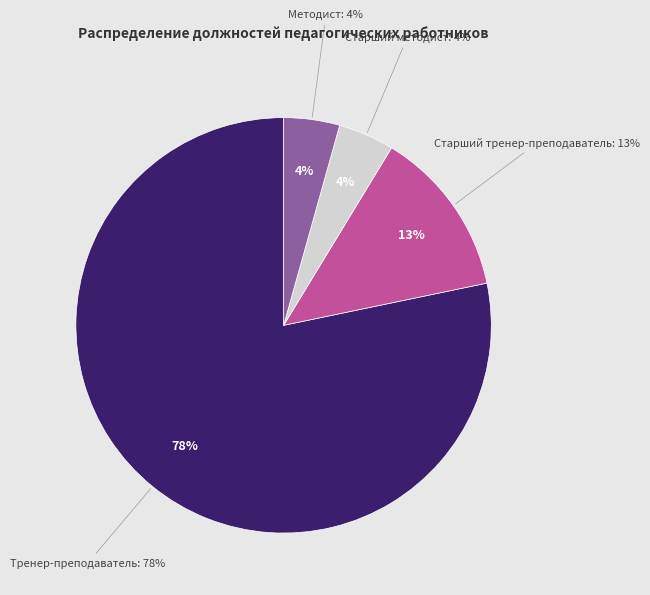

Is it true that Старший тренер-преподаватель is 27% of the pie?

False